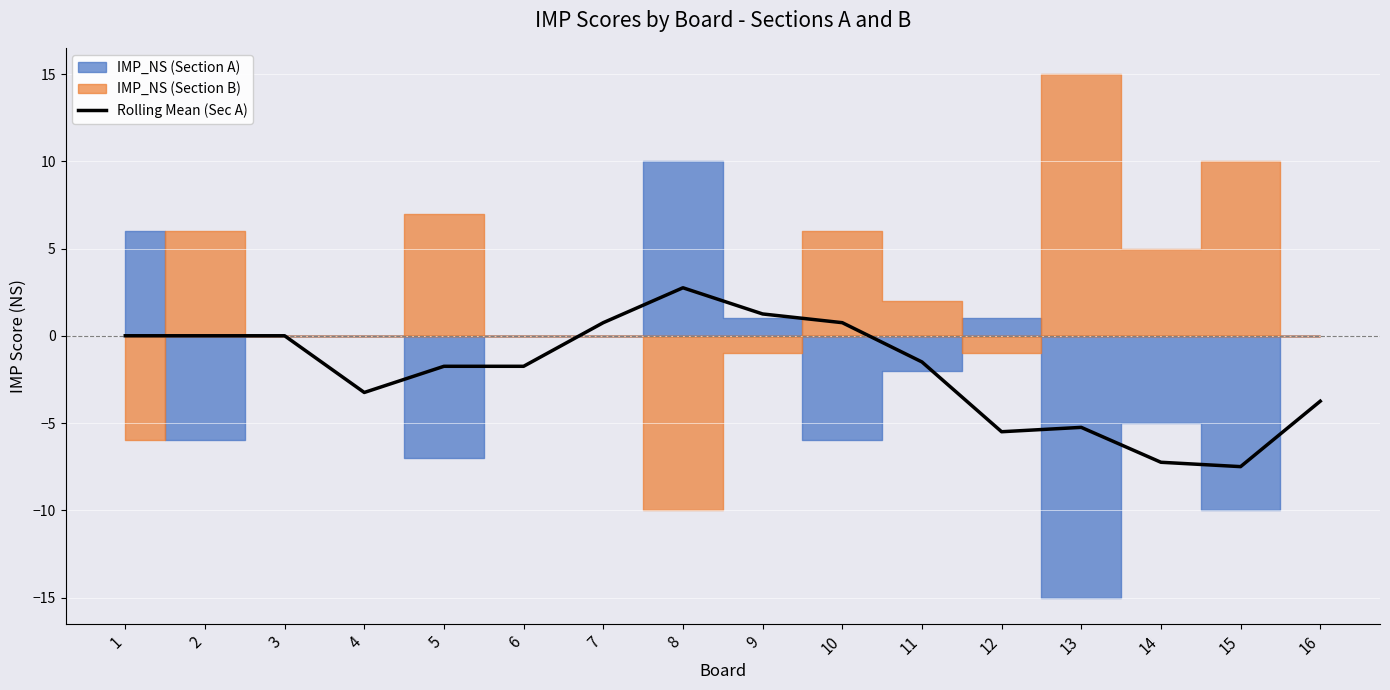

What is the change in value from 3 to 11?

-1.5